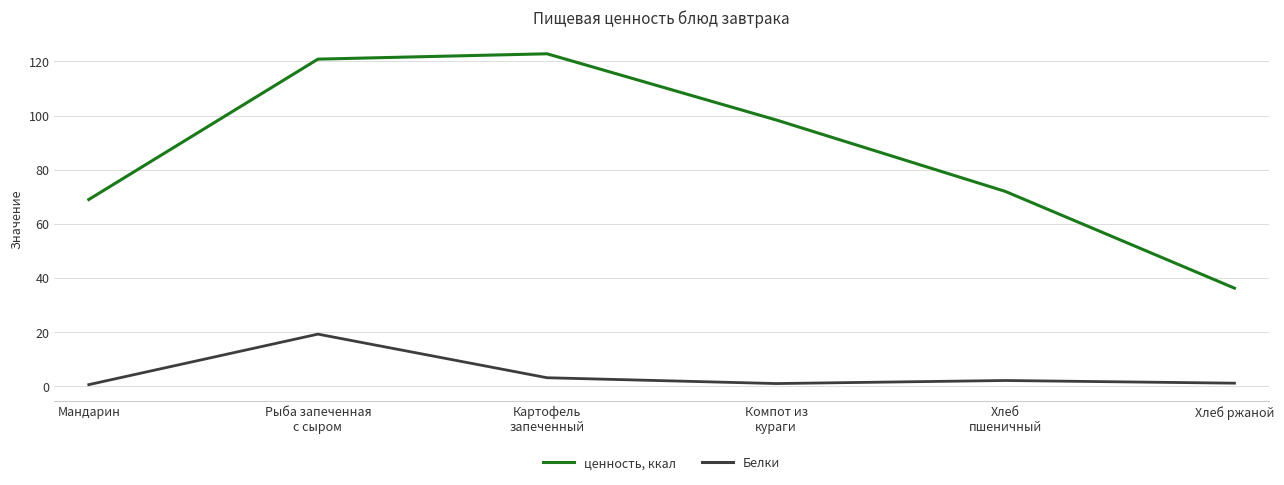

List the series in order of their peak value, highest first.

ценность, ккал, Белки